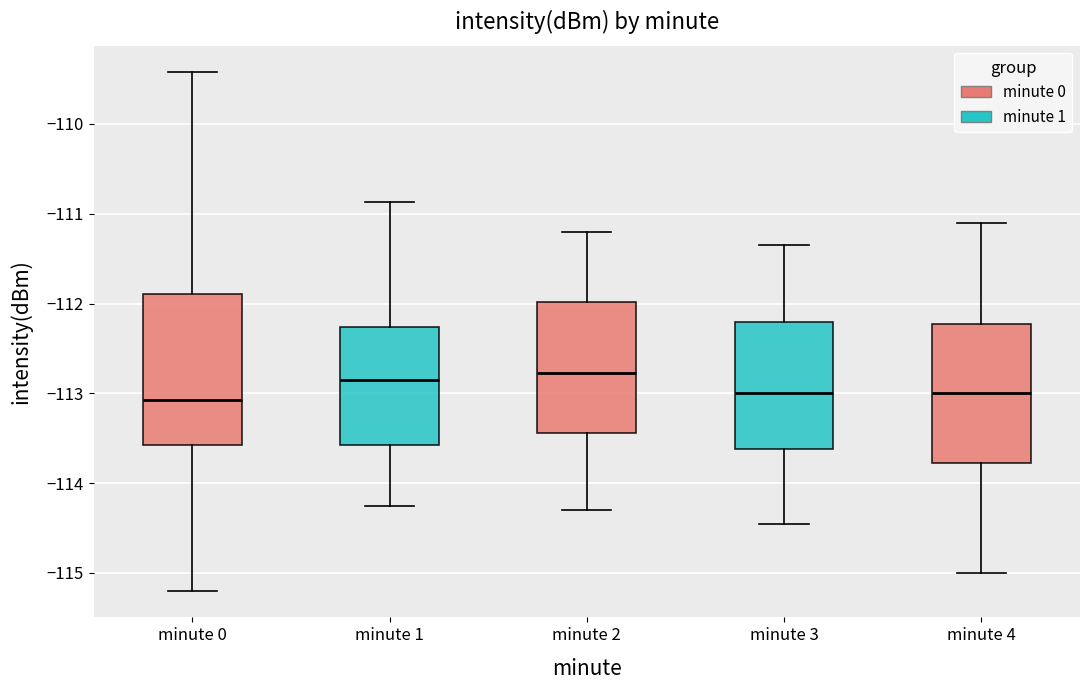

Reading left to right, read every box against the y-axis: the position of its median line, the range the box covers, and the ends of its whiskers. The values are not printed on the chart, so give them approximately, as read against the axis.

minute 0: median -113.1, box -113.6 to -111.9, whiskers -115.2 to -109.4
minute 1: median -112.8, box -113.6 to -112.3, whiskers -114.2 to -110.9
minute 2: median -112.8, box -113.4 to -112.0, whiskers -114.3 to -111.2
minute 3: median -113.0, box -113.6 to -112.2, whiskers -114.4 to -111.3
minute 4: median -113.0, box -113.8 to -112.2, whiskers -115.0 to -111.1